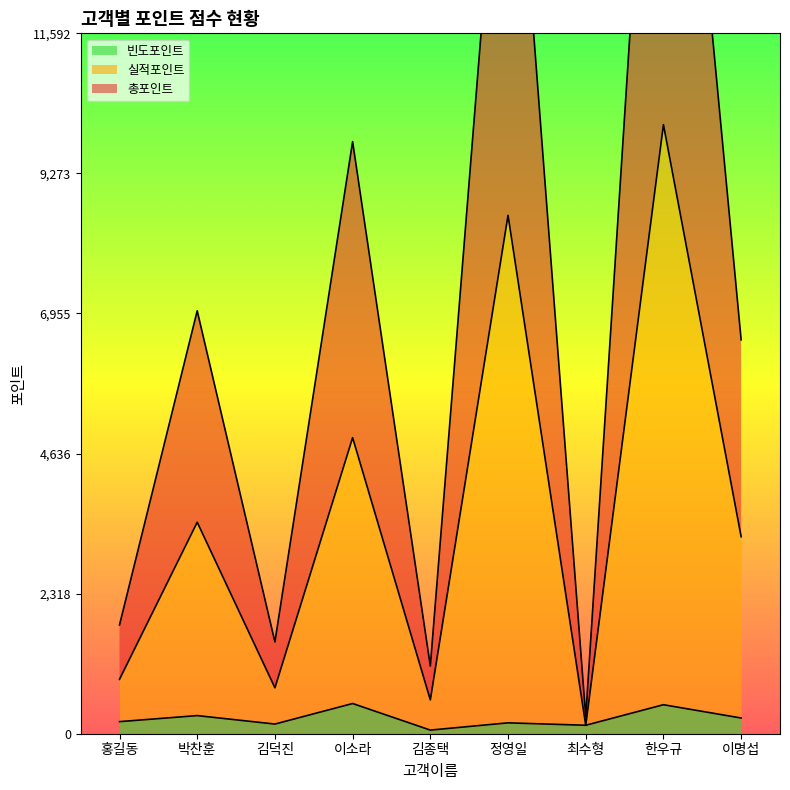

True or false: 실적포인트 and 총포인트 intersect in this chart.

False